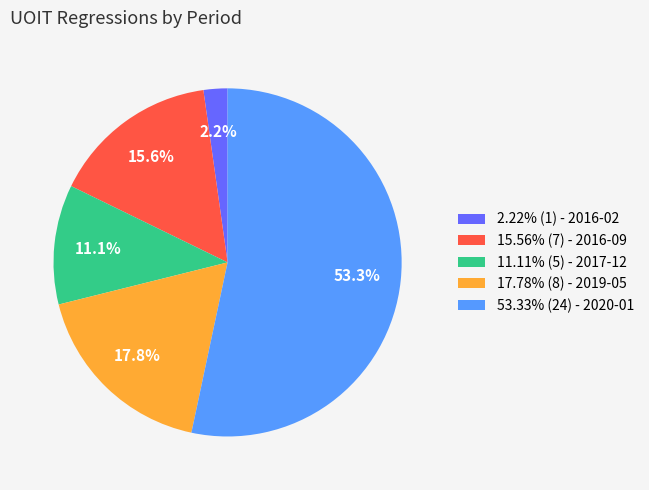

Is 11.11% (5) - 2017-12 the majority of the pie?

No